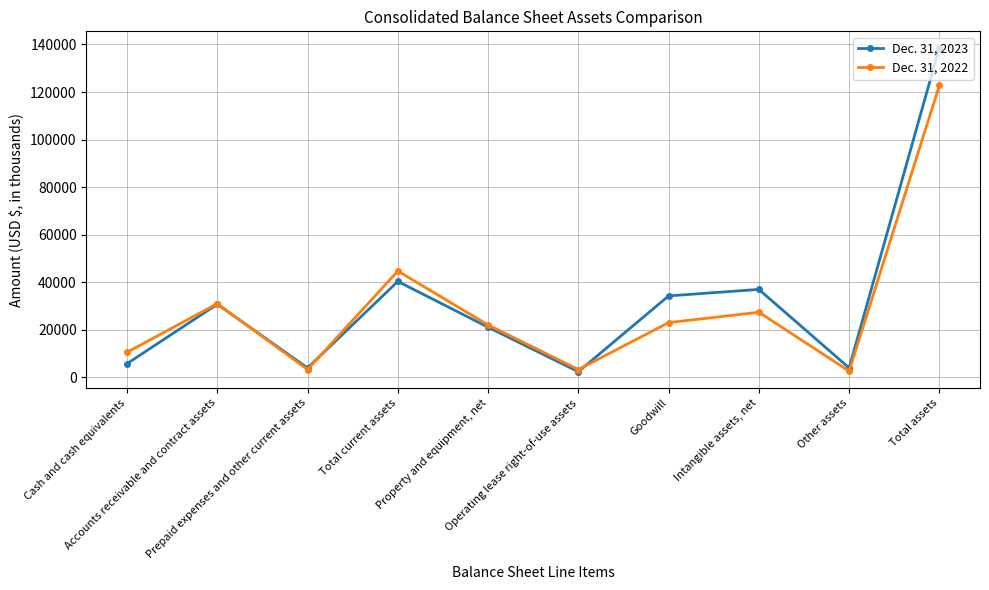

What is the sum of all Dec. 31, 2022 values?

290157